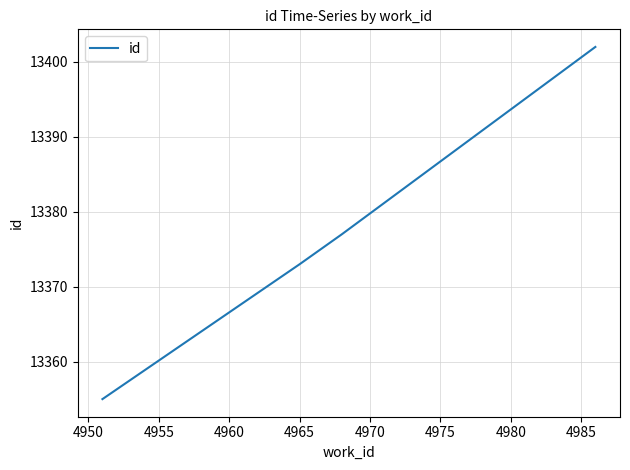

What is the minimum value shown in the chart?

13355